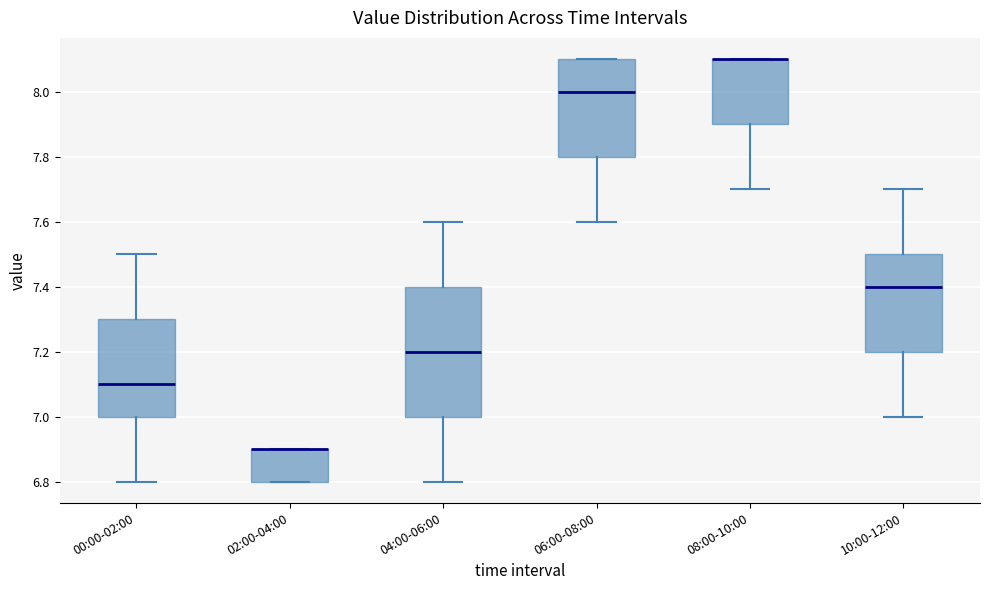

Reading left to right, read every box against the y-axis: the position of its median line, the range the box covers, and the ends of its whiskers. The values are not printed on the chart, so give them approximately, as read against the axis.

00:00-02:00: median 7.1, box 7.0 to 7.3, whiskers 6.8 to 7.5
02:00-04:00: median 6.9 (drawn on the box's upper edge), box 6.8 to 6.9, whiskers 6.8 to 6.9
04:00-06:00: median 7.2, box 7.0 to 7.4, whiskers 6.8 to 7.6
06:00-08:00: median 8.0, box 7.8 to 8.1, whiskers 7.6 to 8.1
08:00-10:00: median 8.1 (drawn on the box's upper edge), box 7.9 to 8.1, whiskers 7.7 to 8.1
10:00-12:00: median 7.4, box 7.2 to 7.5, whiskers 7.0 to 7.7